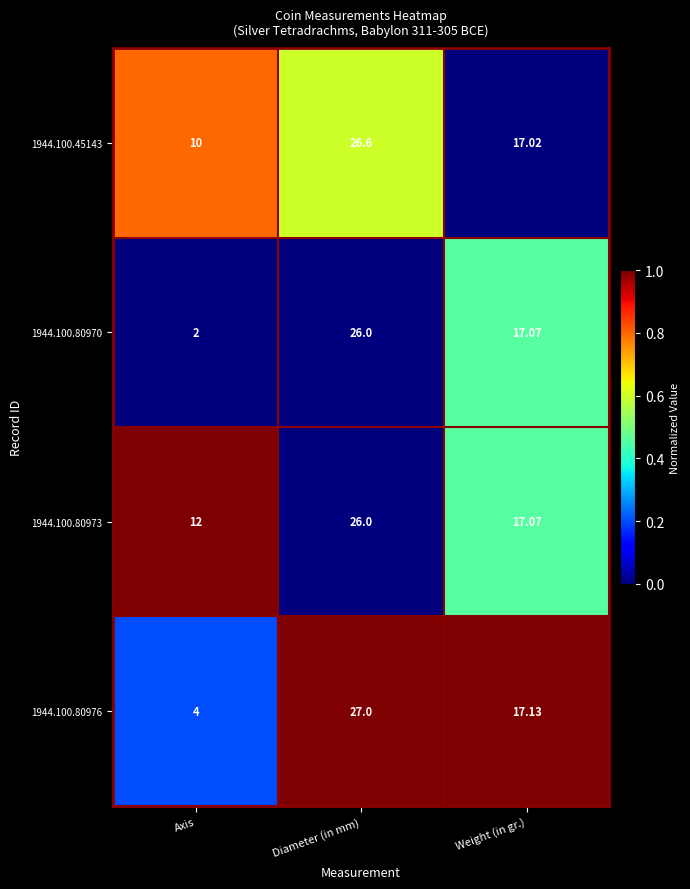

Where is 1944.100.80970 nearest to the value 14?

Weight (in gr.)